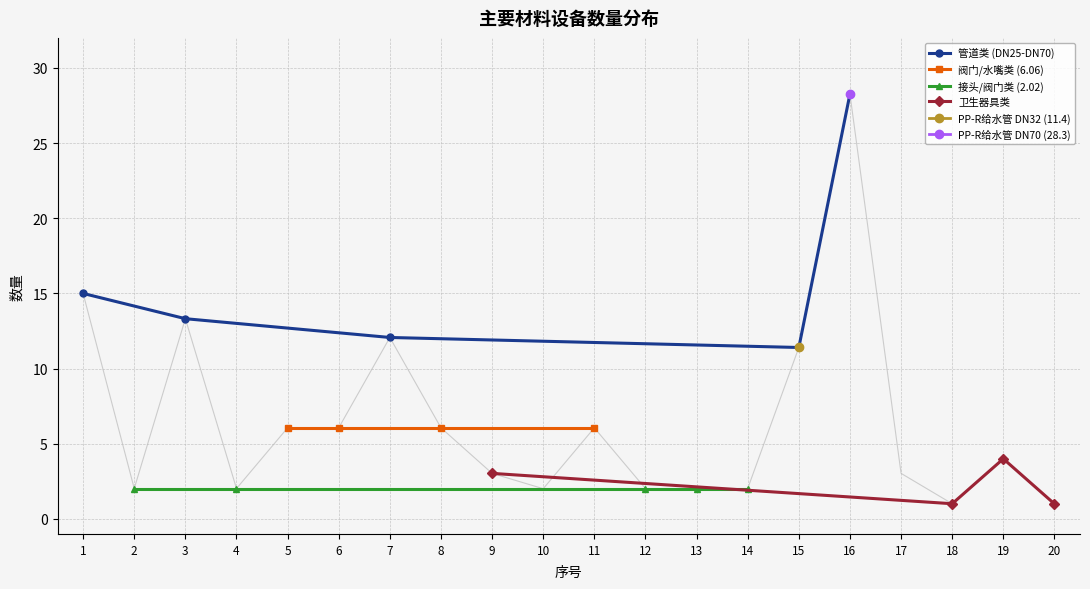

What is the sum of all values?

128.5